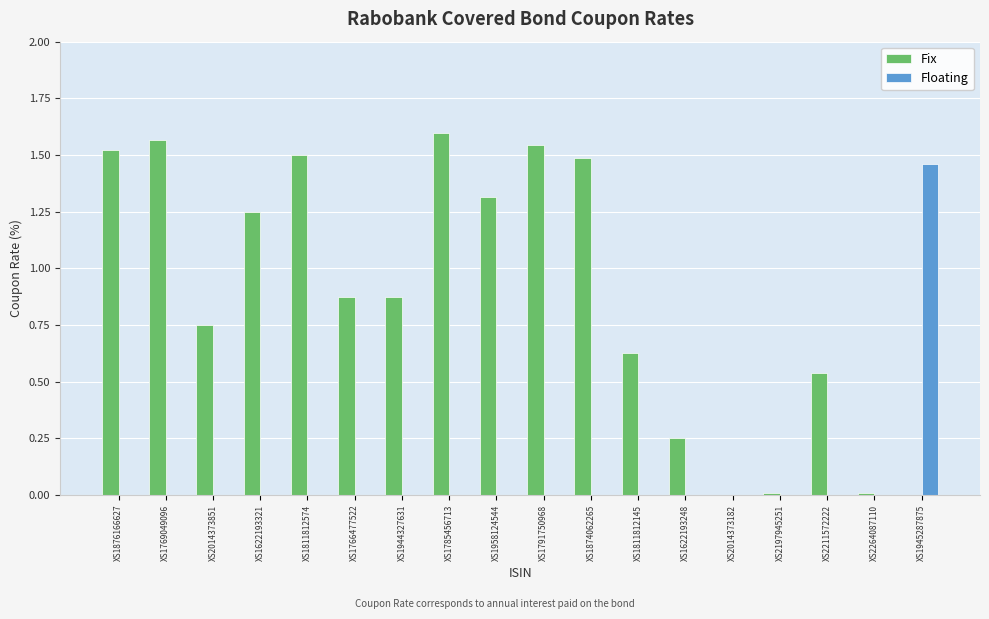

How many Floating values are between 0 and 1?

17